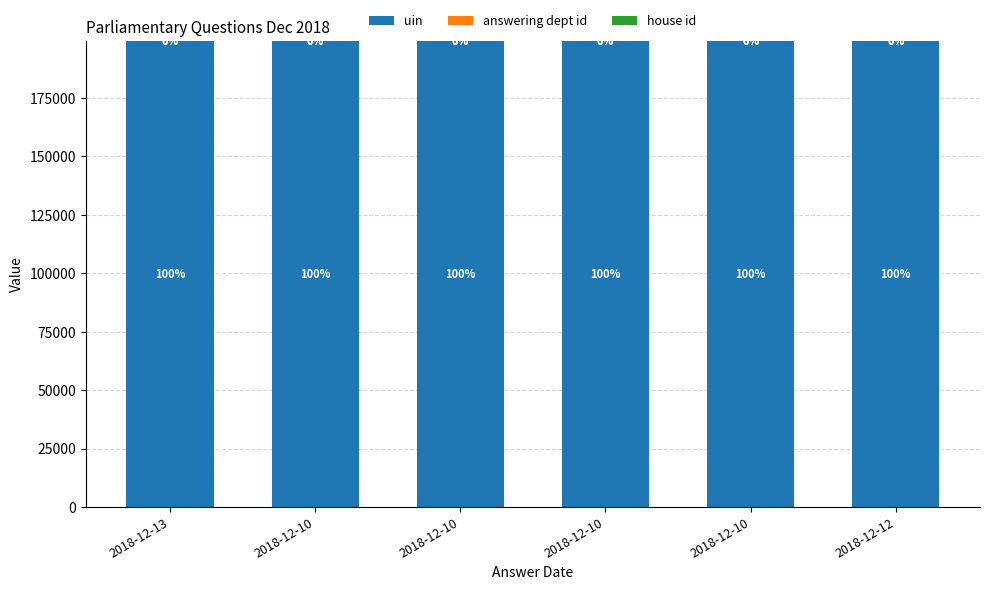

Which series has the largest range (max minus min)?

answering dept id